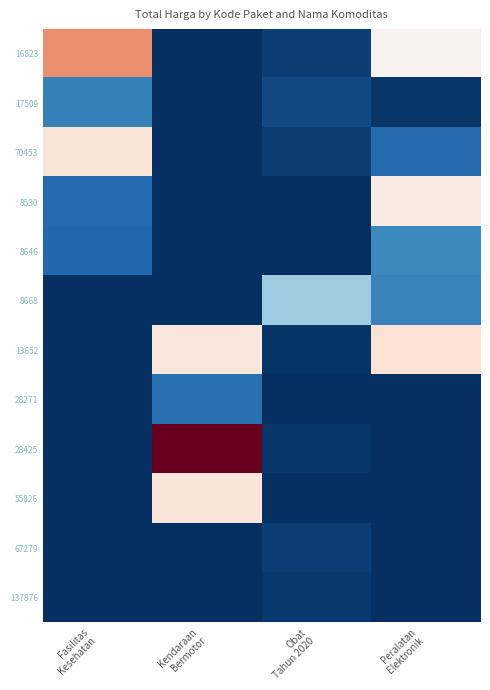

At which category is the sum across all series the highest?

Kendaraan
Bermotor